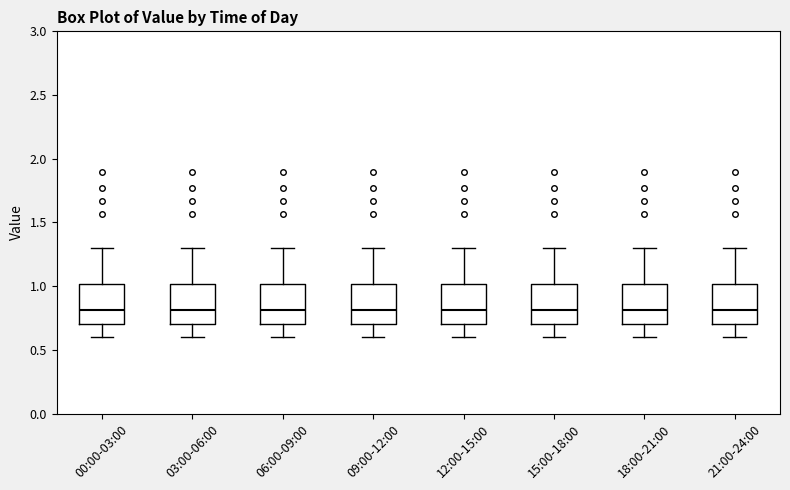

Reading left to right, read every box against the y-axis: the position of its median line, the range the box covers, and the ends of its whiskers. The values are not printed on the chart, so give them approximately, as read against the axis.

00:00-03:00: median 0.8, box 0.7 to 1.0, whiskers 0.6 to 1.3
03:00-06:00: median 0.8, box 0.7 to 1.0, whiskers 0.6 to 1.3
06:00-09:00: median 0.8, box 0.7 to 1.0, whiskers 0.6 to 1.3
09:00-12:00: median 0.8, box 0.7 to 1.0, whiskers 0.6 to 1.3
12:00-15:00: median 0.8, box 0.7 to 1.0, whiskers 0.6 to 1.3
15:00-18:00: median 0.8, box 0.7 to 1.0, whiskers 0.6 to 1.3
18:00-21:00: median 0.8, box 0.7 to 1.0, whiskers 0.6 to 1.3
21:00-24:00: median 0.8, box 0.7 to 1.0, whiskers 0.6 to 1.3